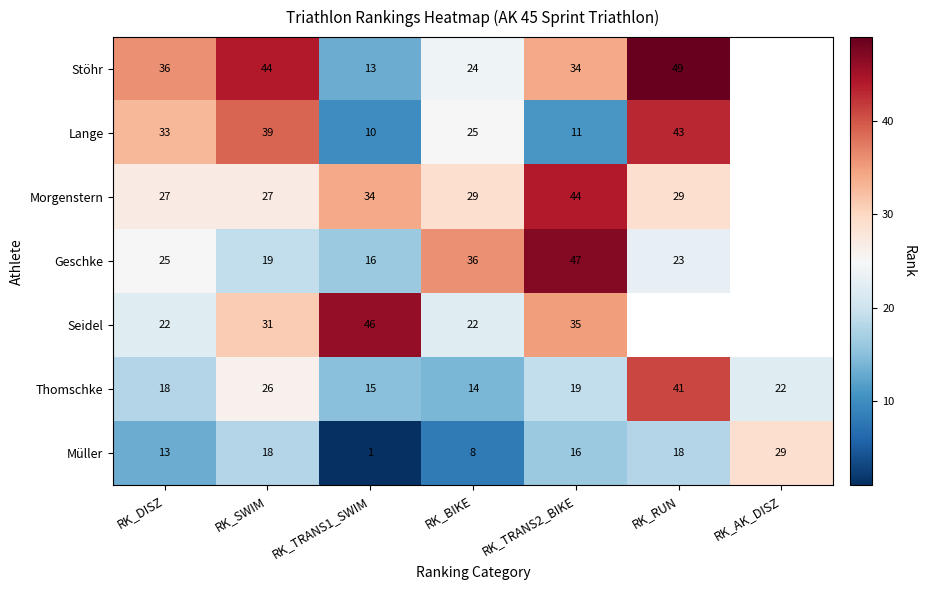

At RK_DISZ, list the series in order from largest to smallest.

Stöhr, Lange, Morgenstern, Geschke, Seidel, Thomschke, Müller